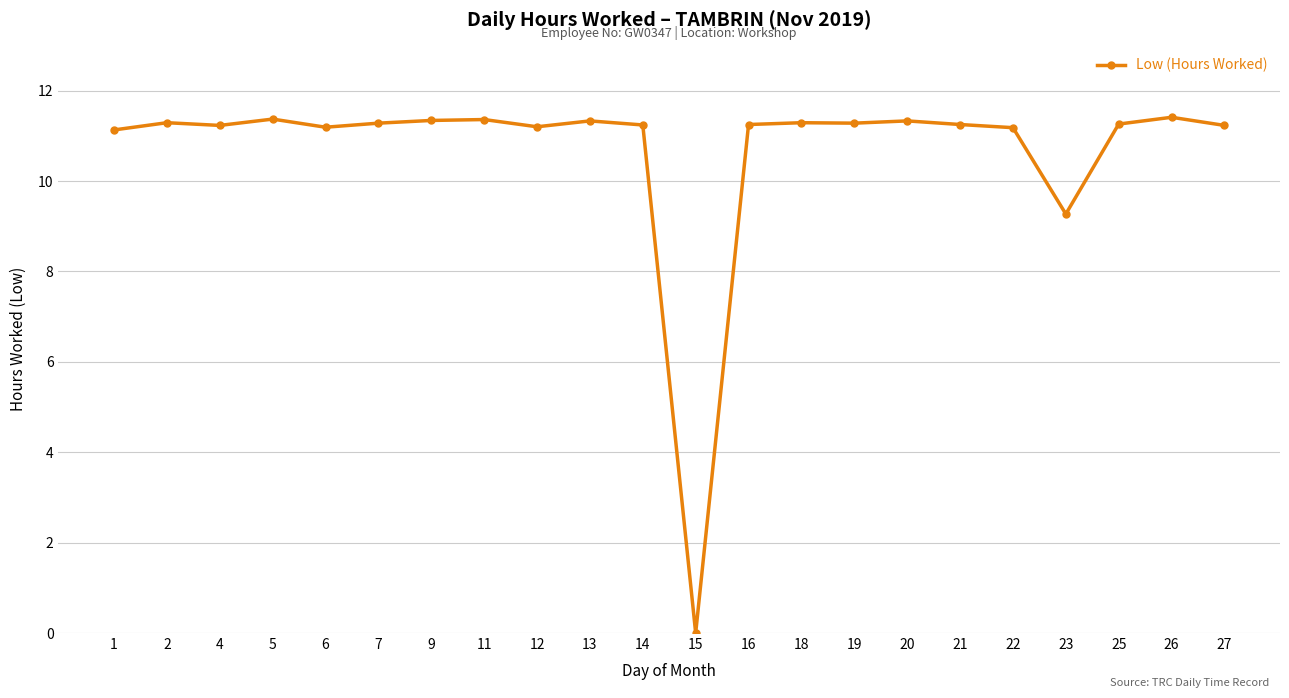

Which label corresponds to the smallest value in the chart?

15